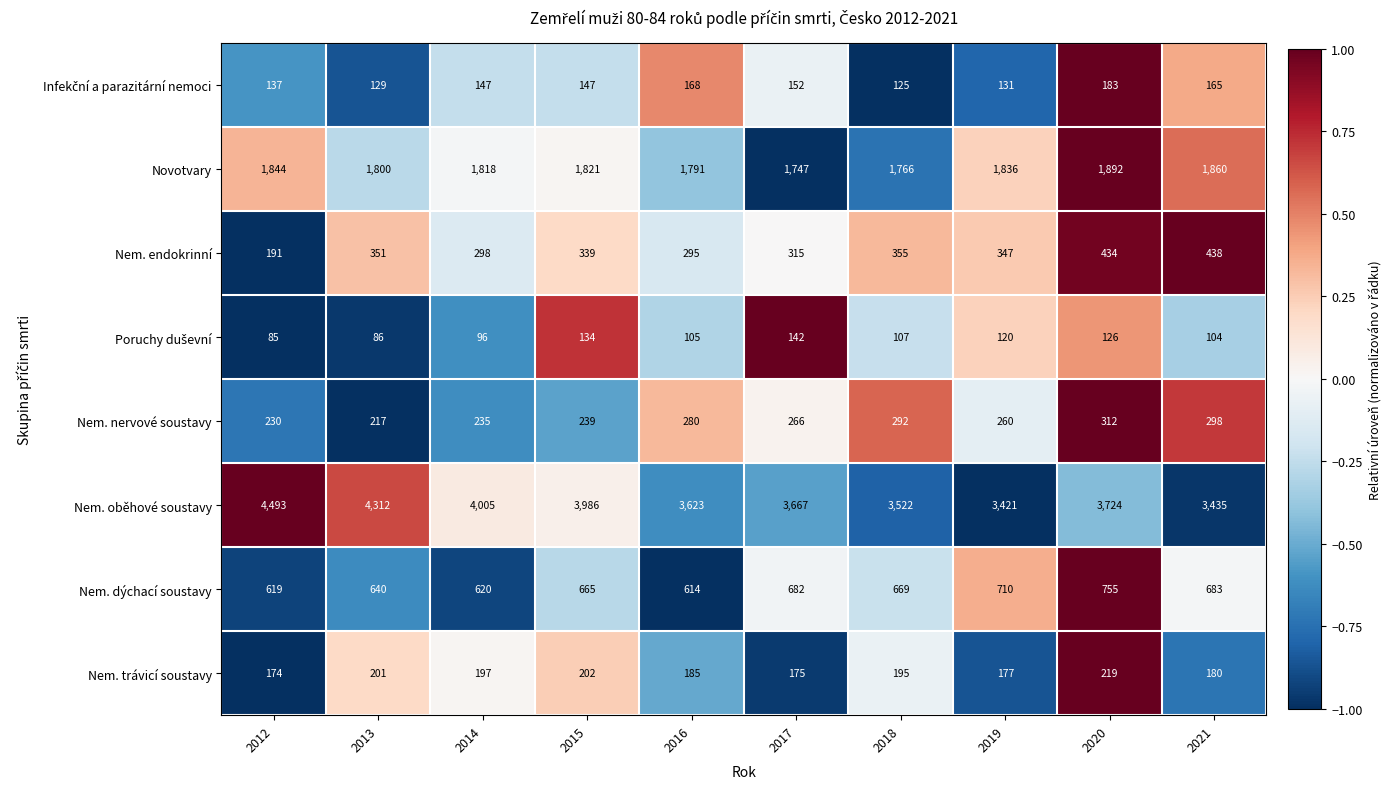

Is it true that Nem. dýchací soustavy equals 423 at 2019?

False